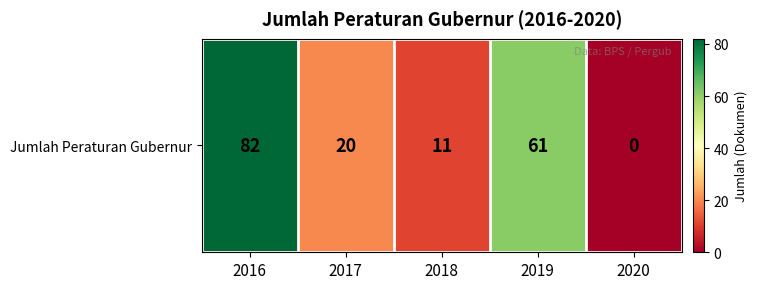

Is it true that the value at 2017 is 20?

True